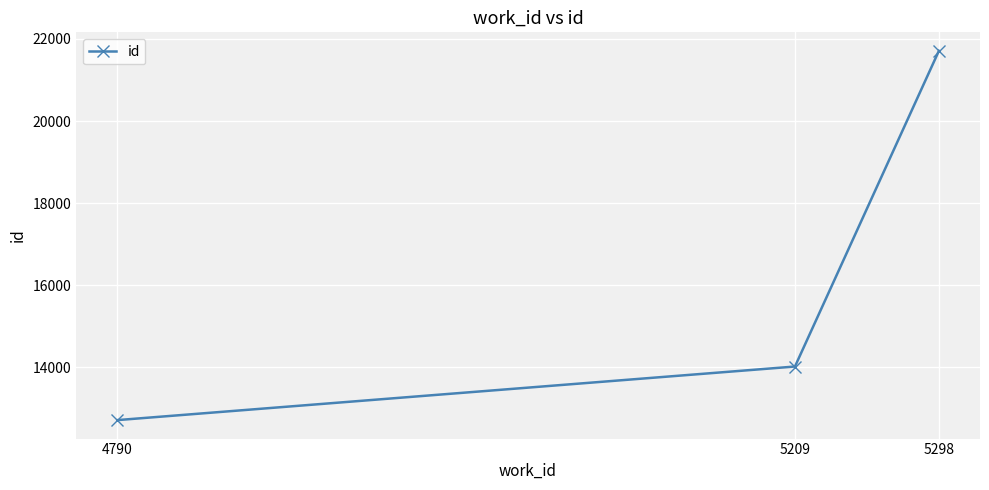

What is the sum of the values at 5298 and 5209?

35729